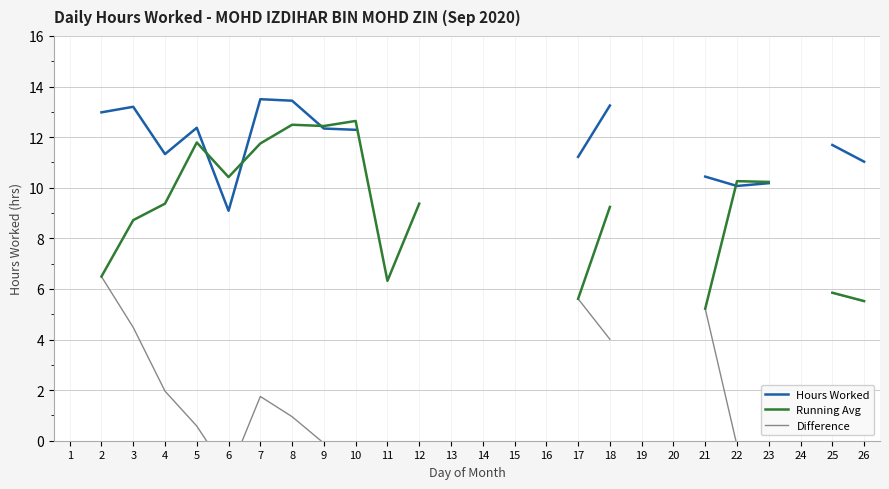

At 15, list the series in order from smallest to largest.

Difference, Running Avg, Hours Worked